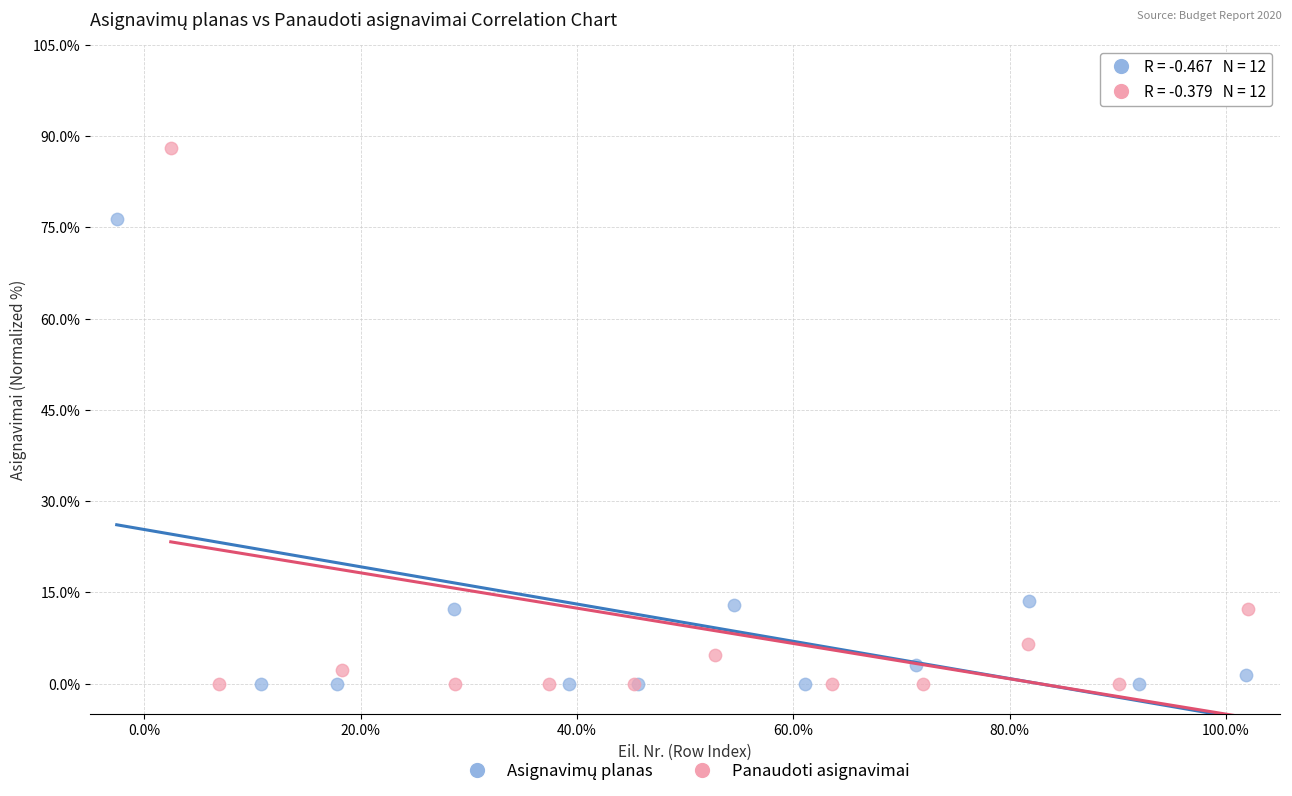

Which series has the largest Y range (max minus min)?

Panaudoti asignavimai